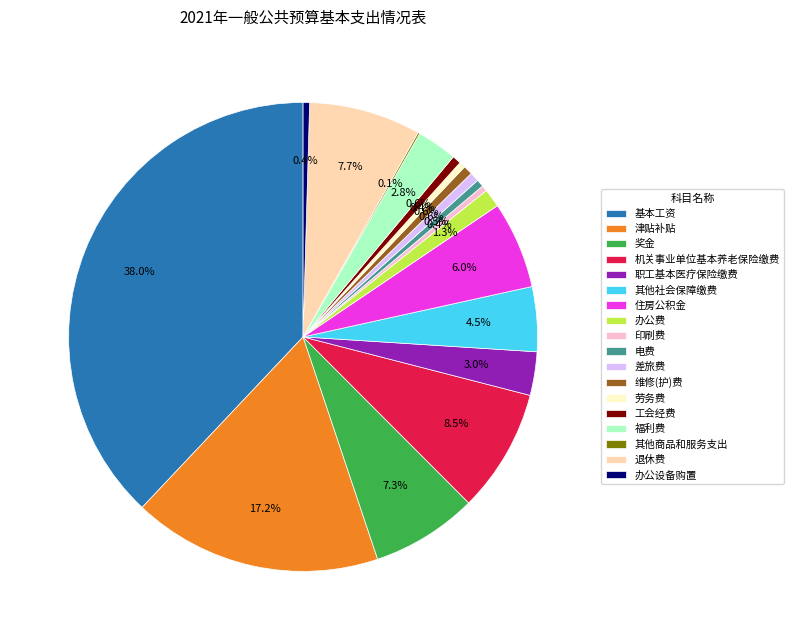

How much of the chart is everything except 退休费?

92.3%